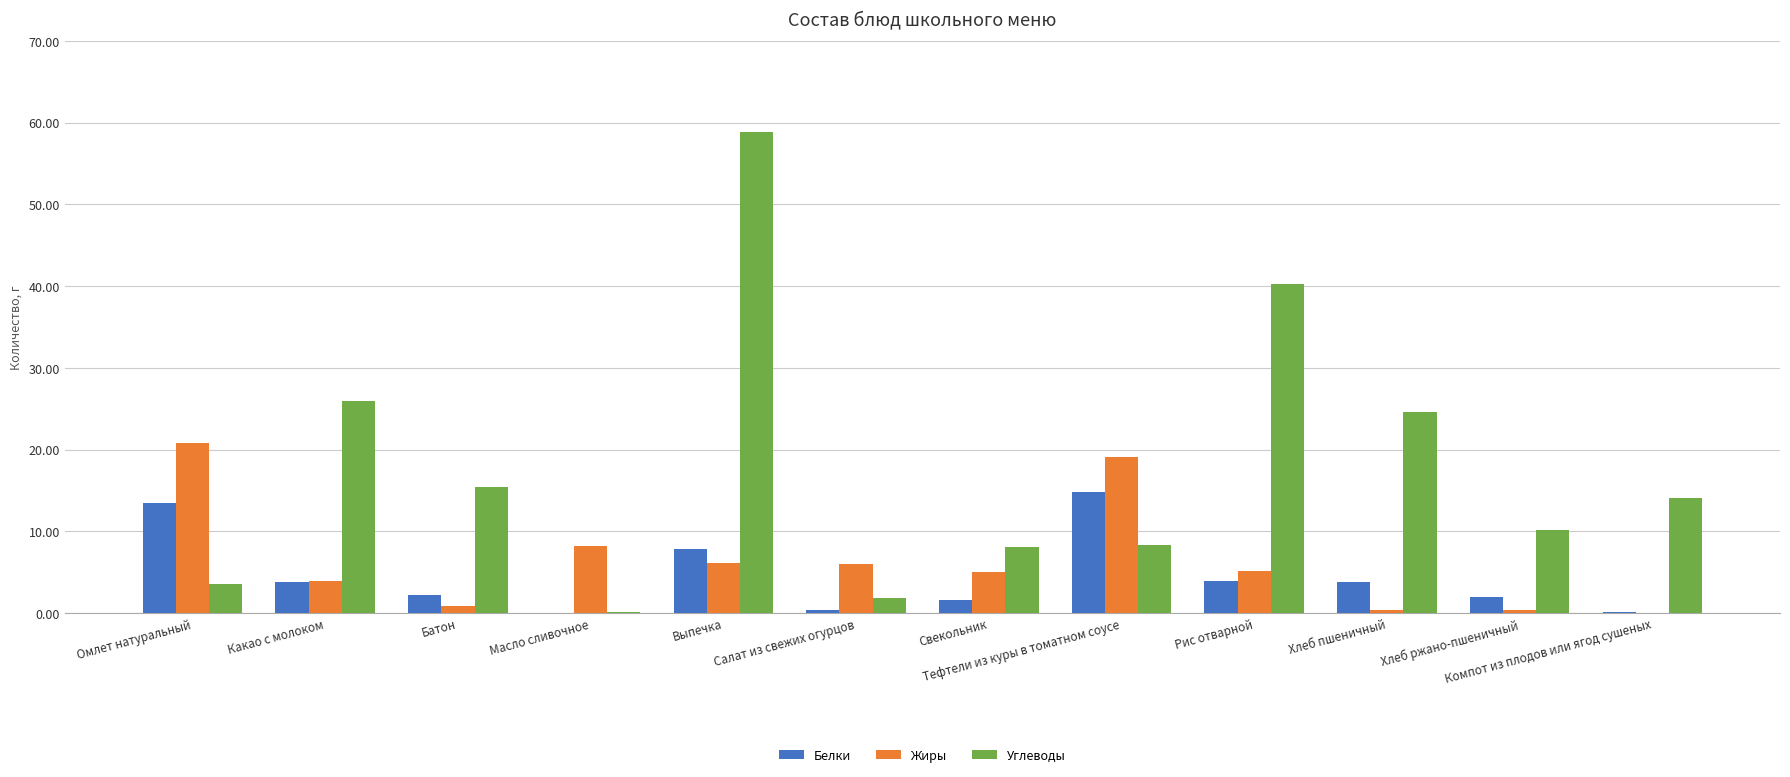

What is the maximum value shown in the chart?

58.8